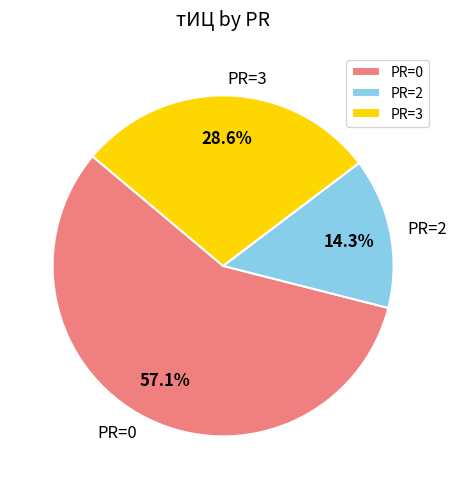

Which category has the smallest portion of the pie?

PR=2